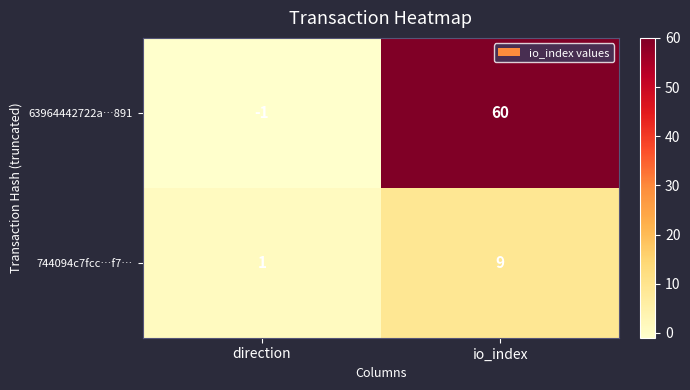

What is the greatest value displayed?

60